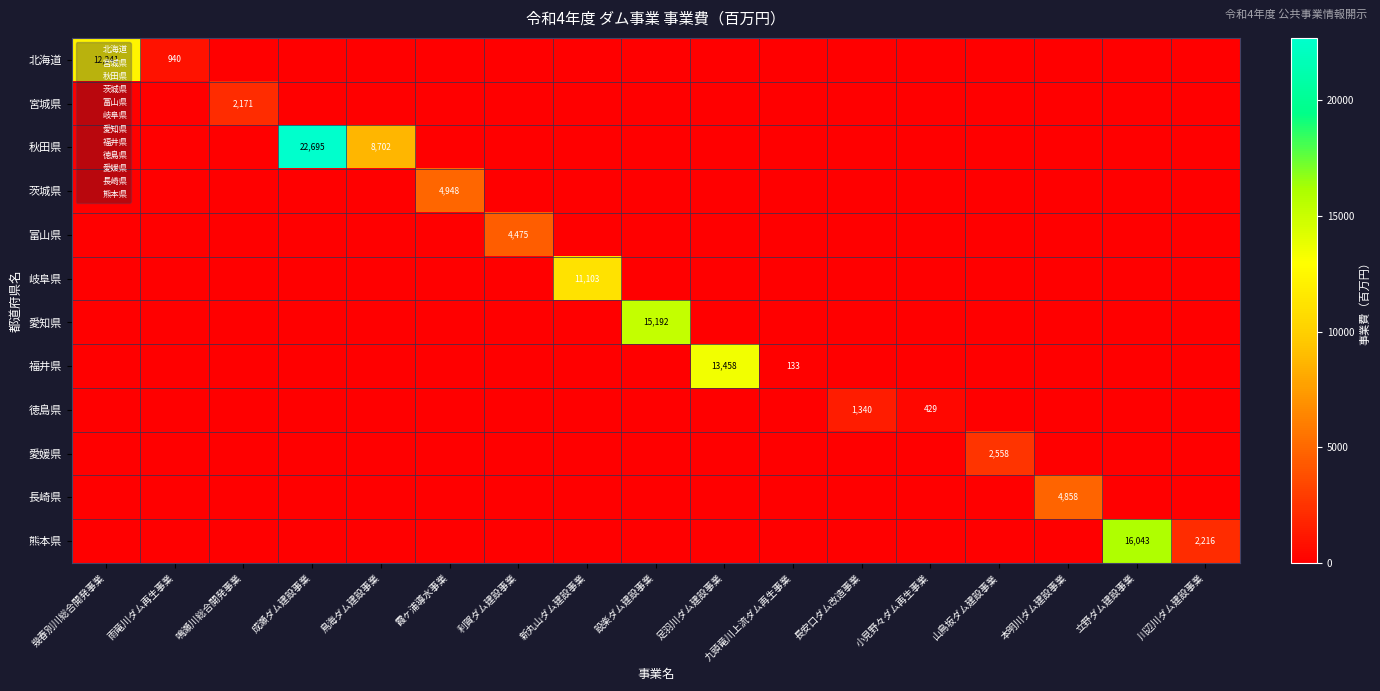

Which series has the largest range (max minus min)?

秋田県